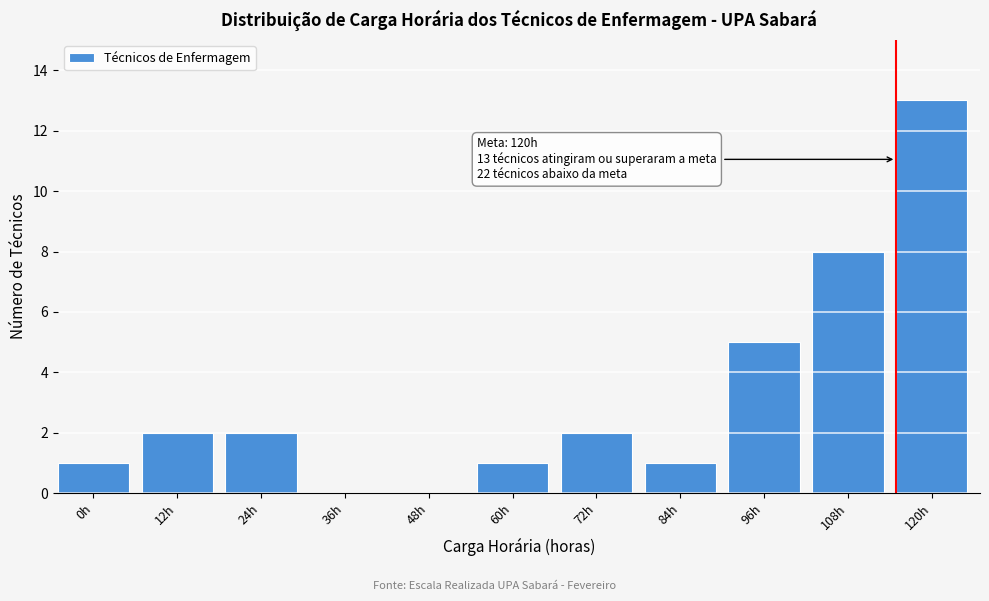

Reading right to left, transcribe all the data shown in this chart.

120h=13	108h=8	96h=5	84h=1	72h=2	60h=1	48h=0	36h=0	24h=2	12h=2	0h=1